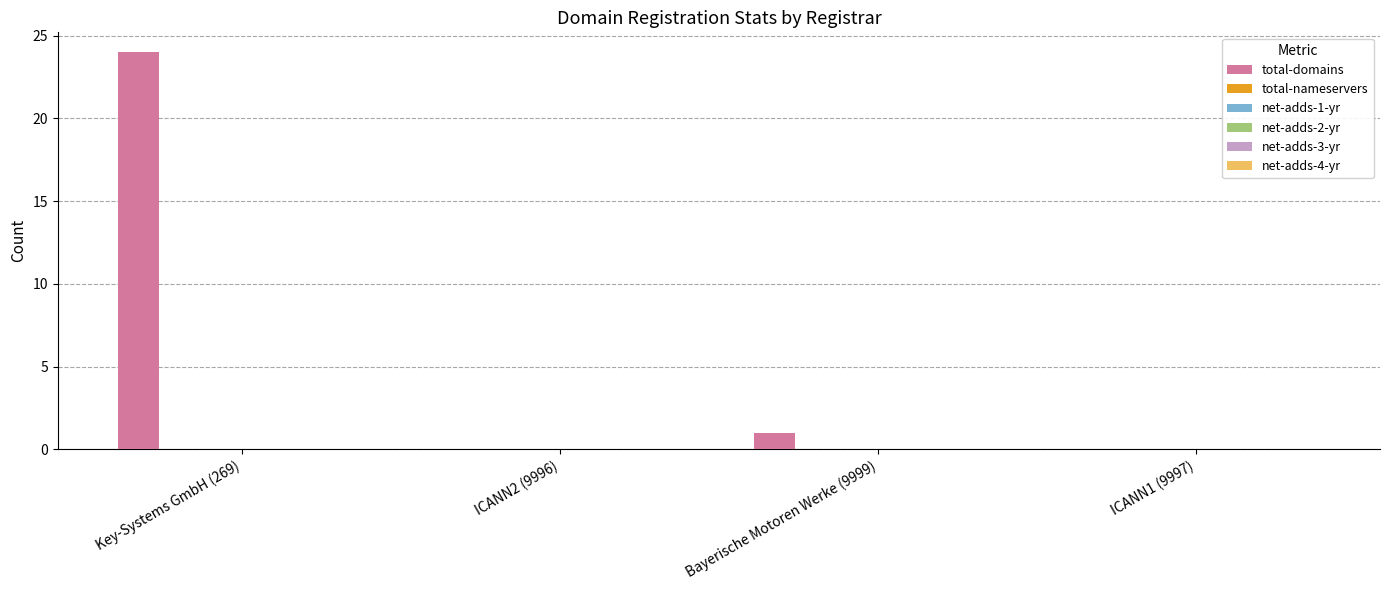

What is the maximum value shown in the chart?

24